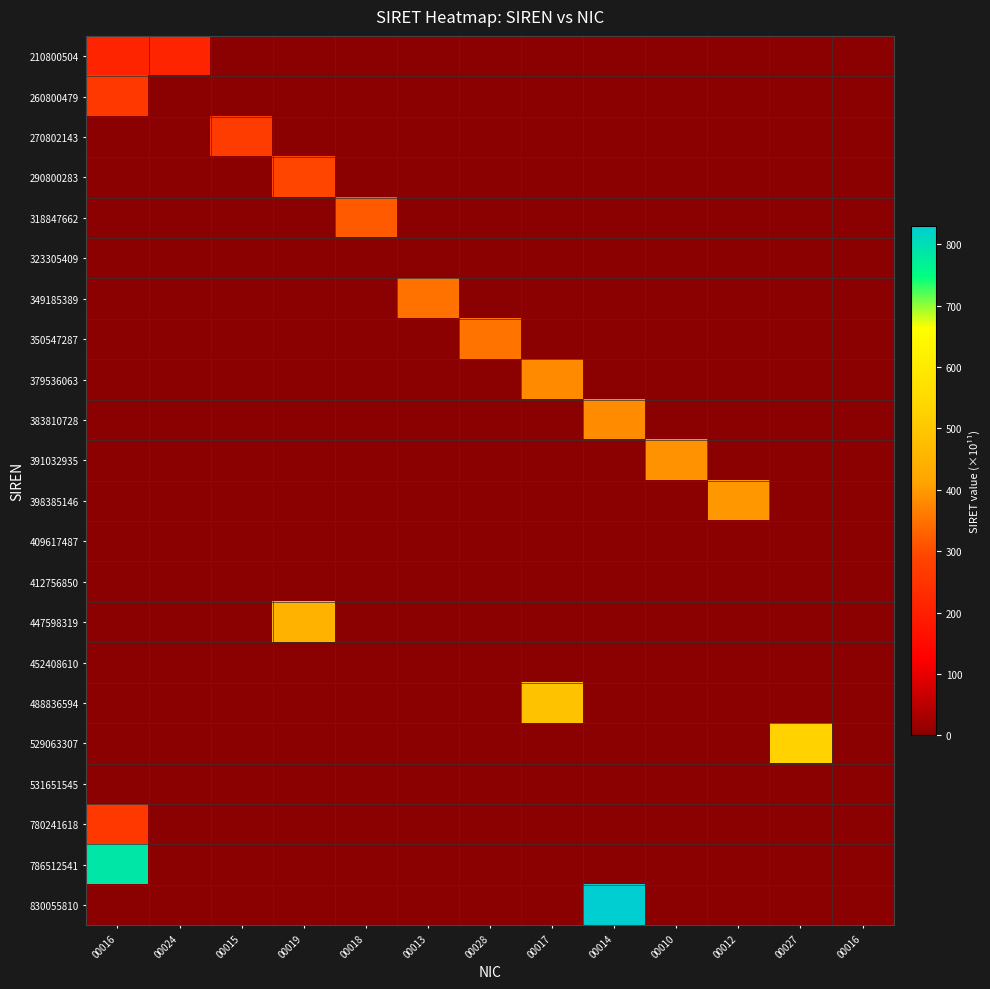

At which category is the sum across all series the highest?

00016